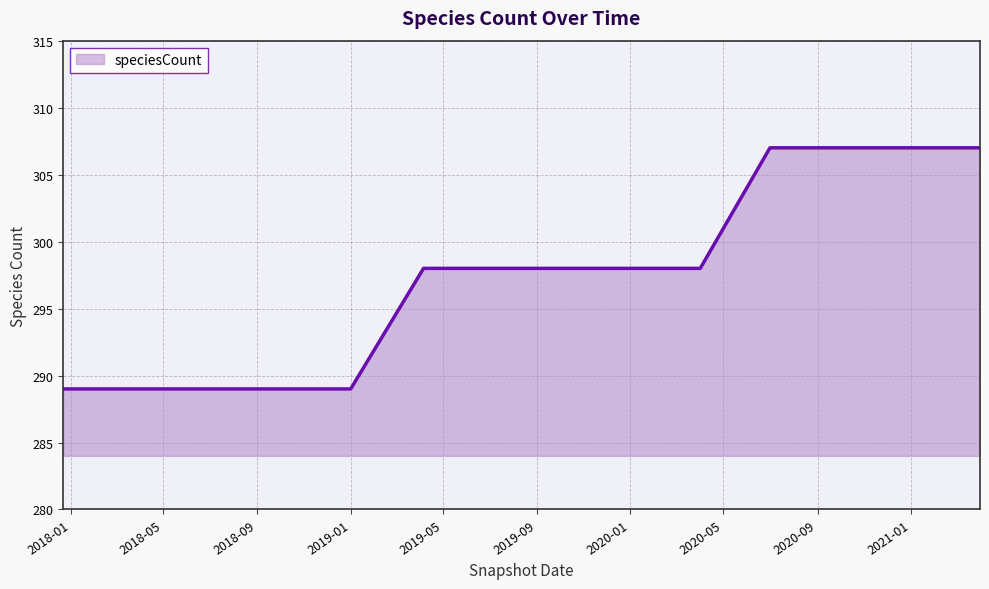

What is the difference between the maximum and minimum values?

18